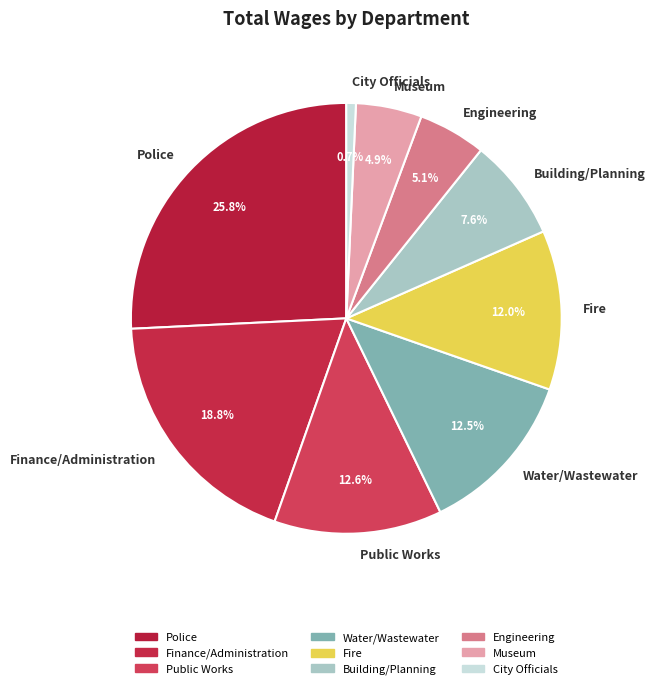

Is the sum of Engineering and Museum greater than half?

No